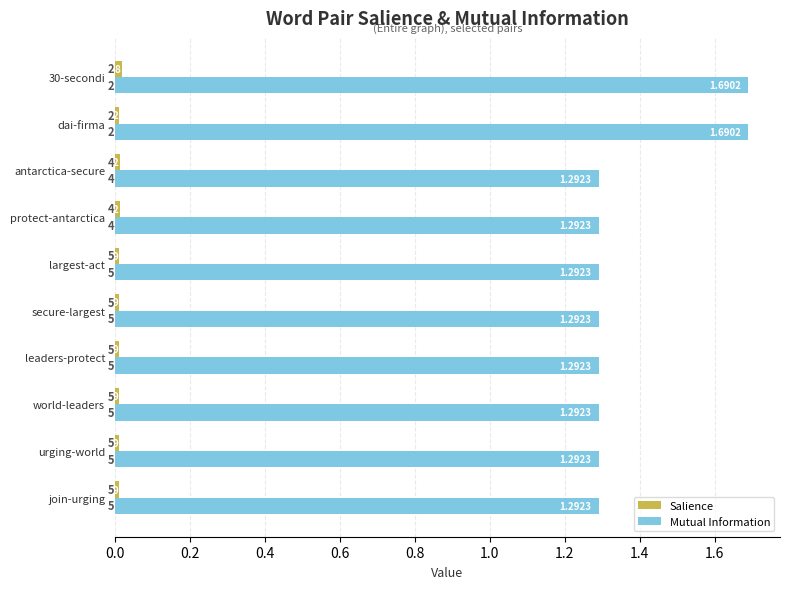

At join-urging, list the series in order from smallest to largest.

Salience, Mutual Information